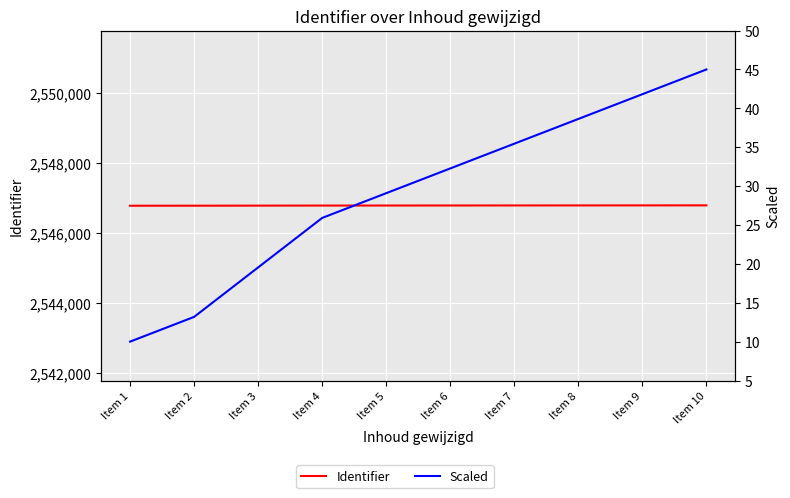

True or false: Scaled and Identifier intersect in this chart.

False